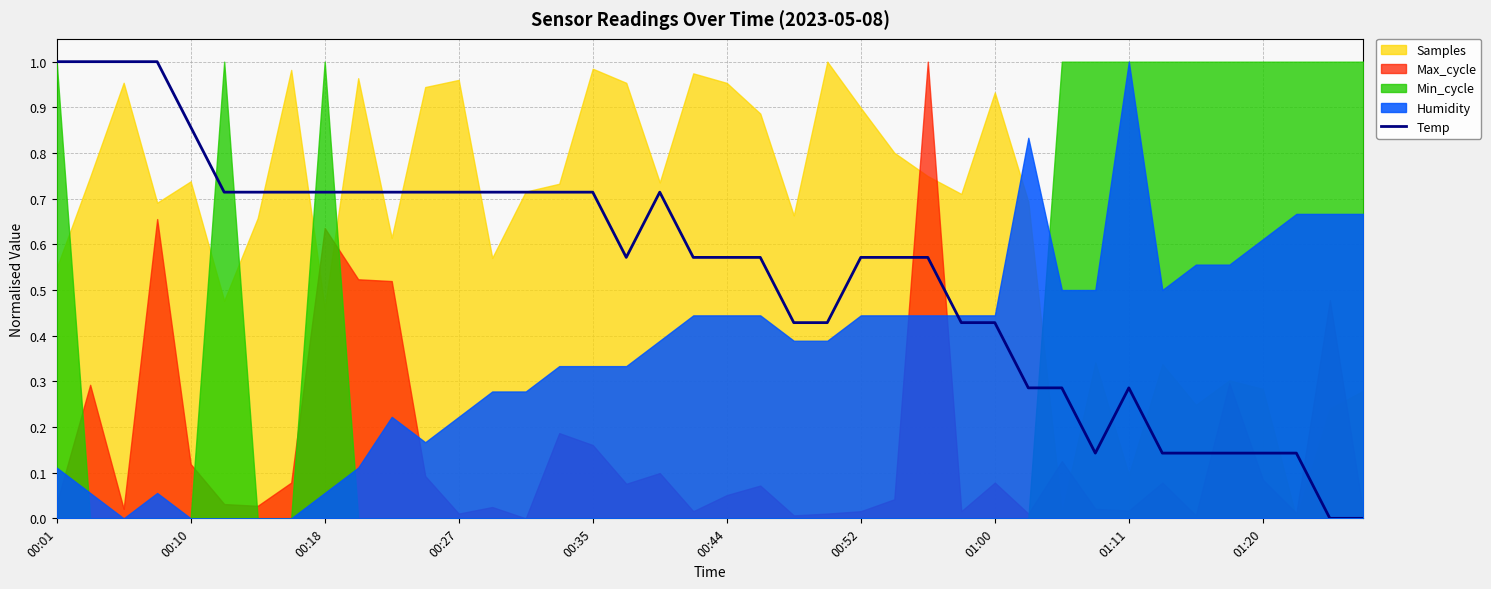

How many positive values are there?

38